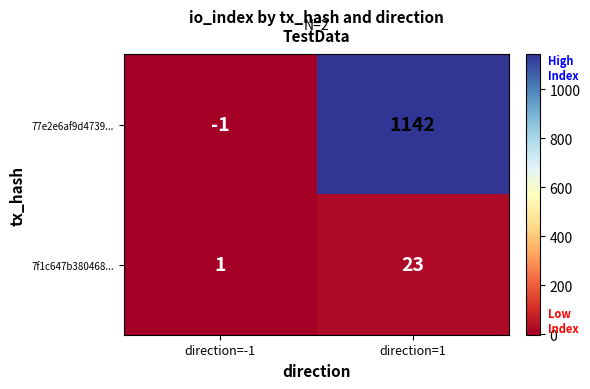

What is the difference between the maximum and minimum values in the 7f1c647b380468... series?

22